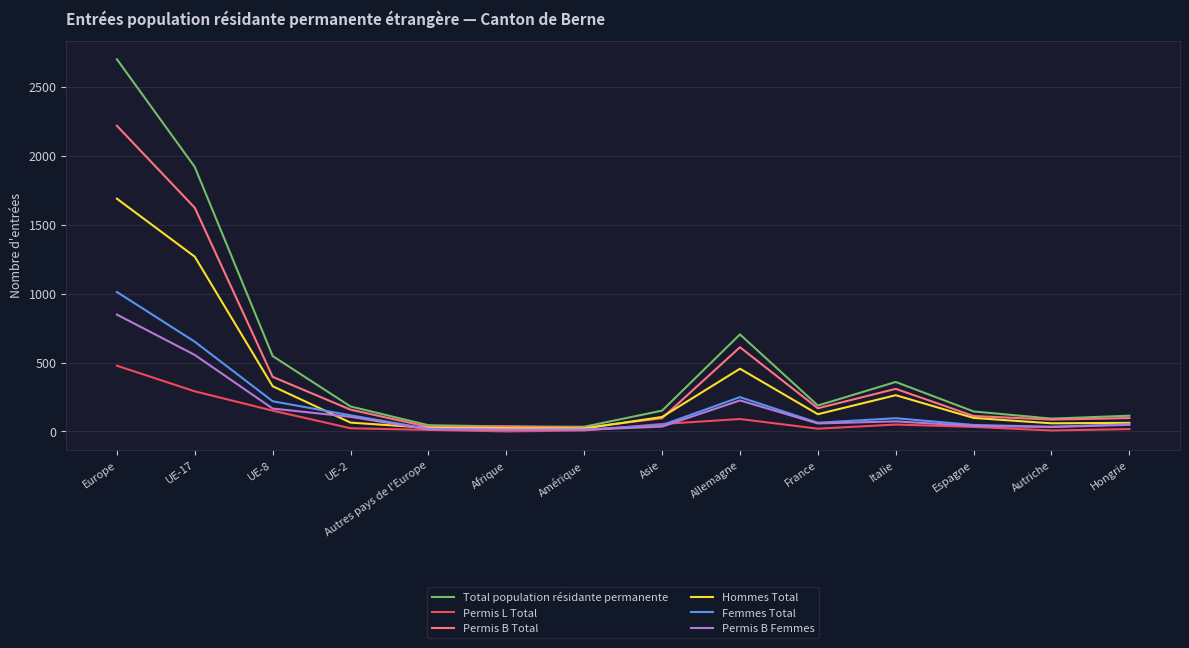

What is the highest value of the Total population résidante permanente series?

2701